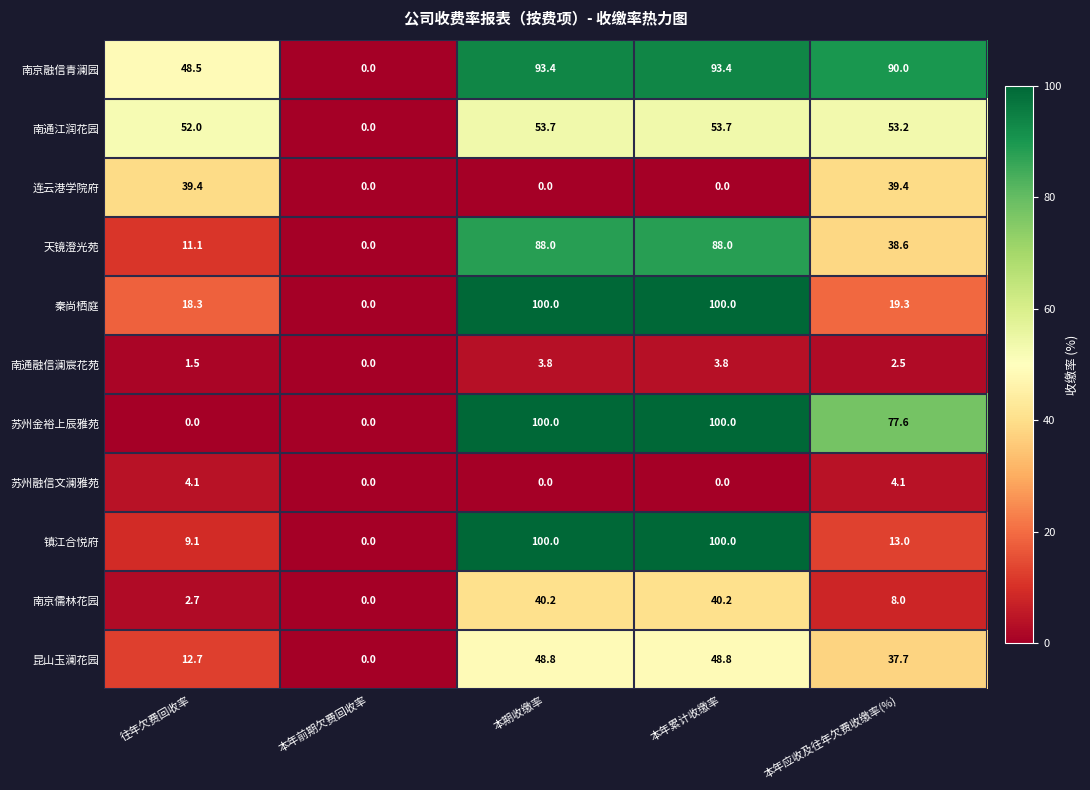

True or false: 苏州融信文澜雅苑 has a value of 2.6 at 本年累计收缴率.

False